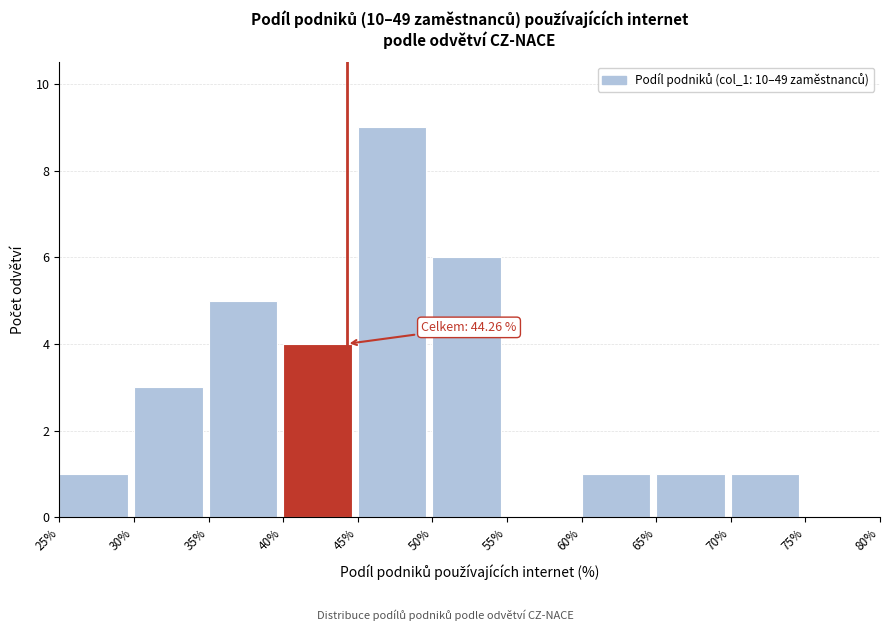

Over which range of the x-axis is the bar tallest?

45% to 50%